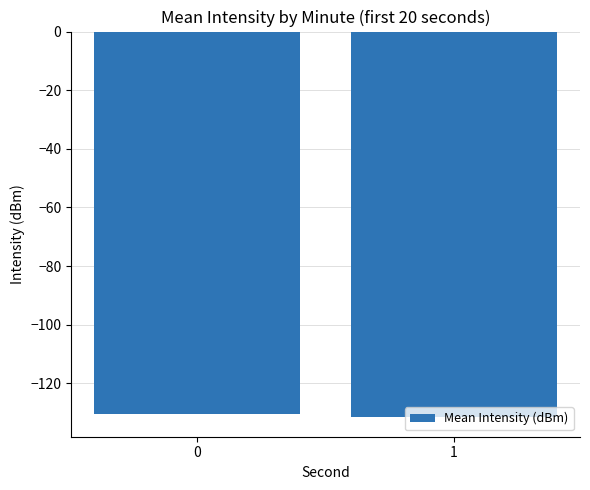

What is the difference between the maximum and minimum values?

1.2